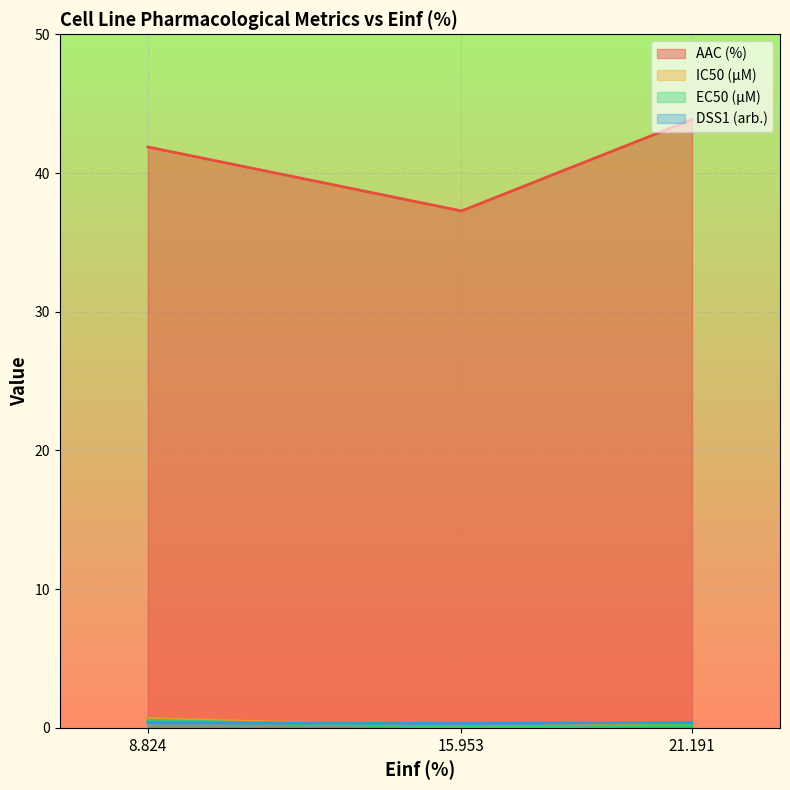

What is the difference between the AAC (%) values at 8.824 and 15.953?

4.6